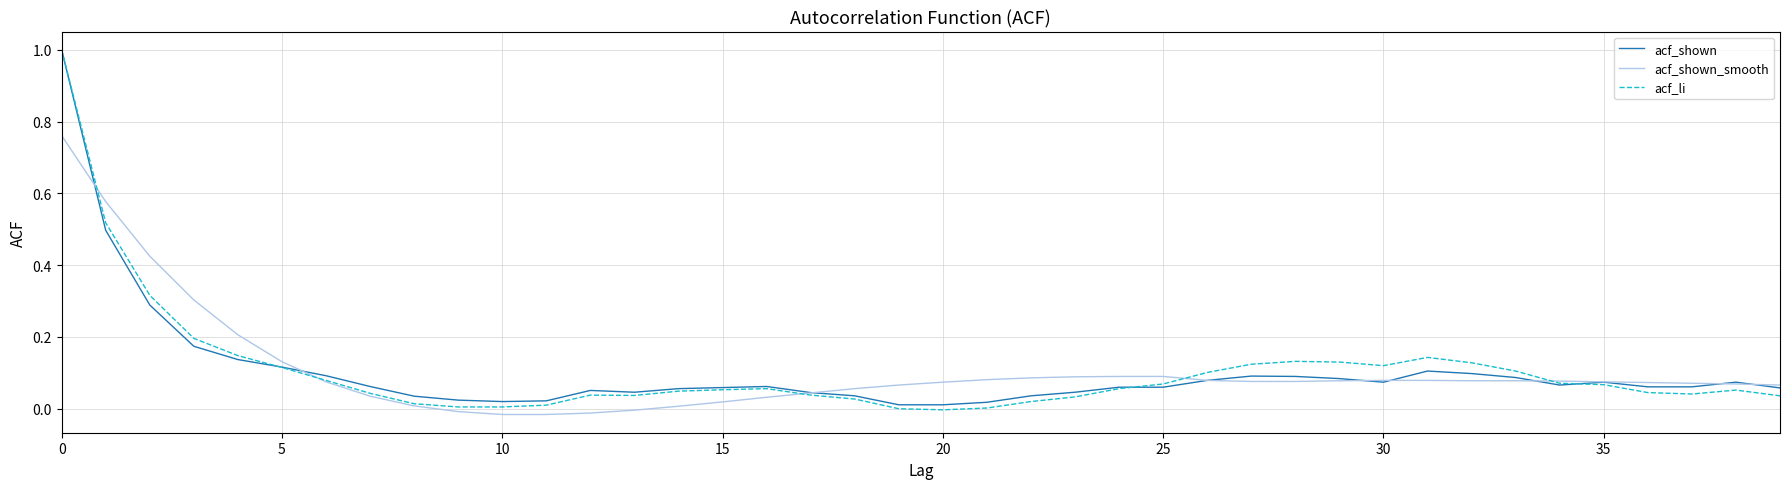

What is the maximum value shown in the chart?

1.0